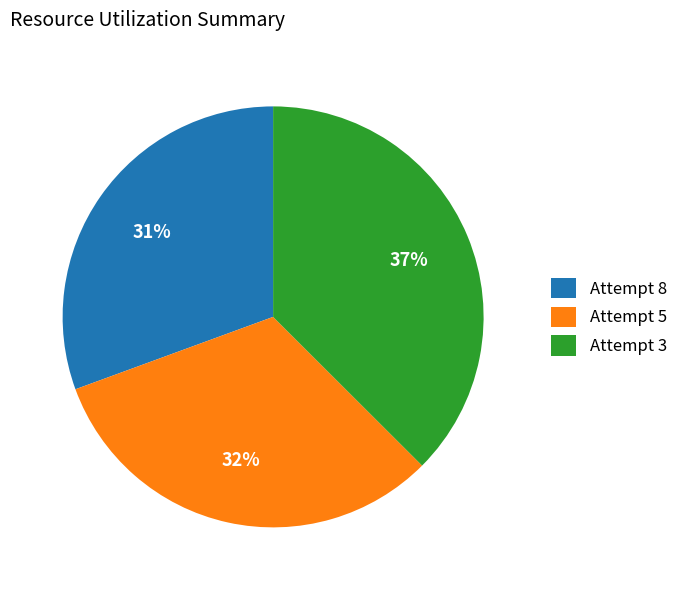

Is Attempt 8 the majority of the pie?

No